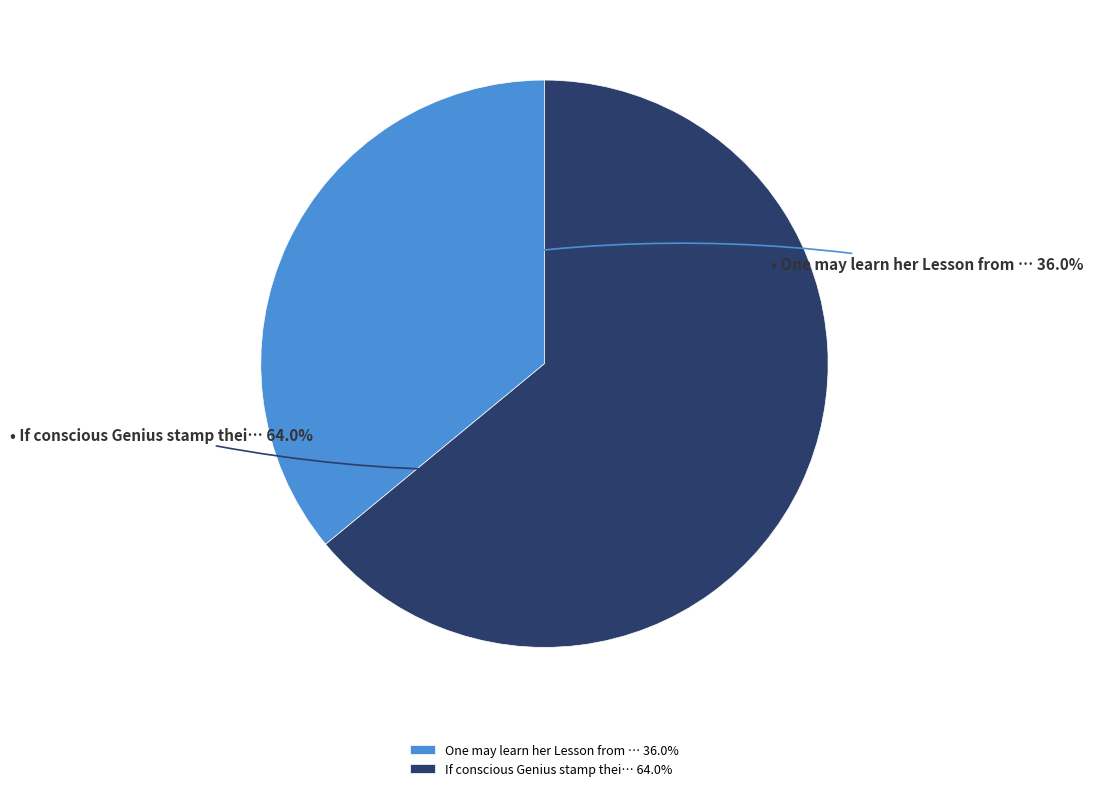

What portion of the pie excludes If conscious Genius stamp thei… 64.0%?

36.0%